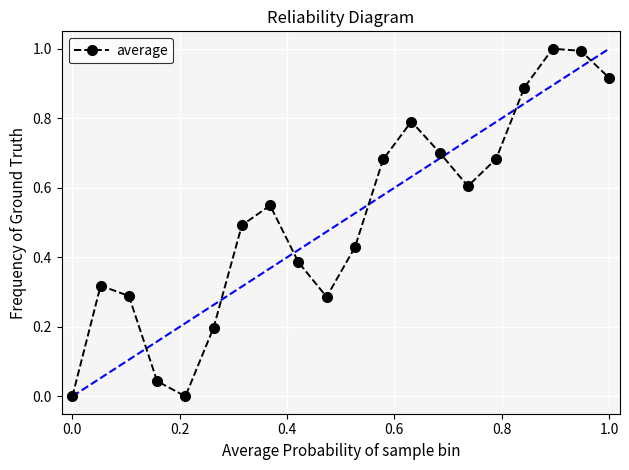

What is the difference between the maximum and minimum values?

1.0